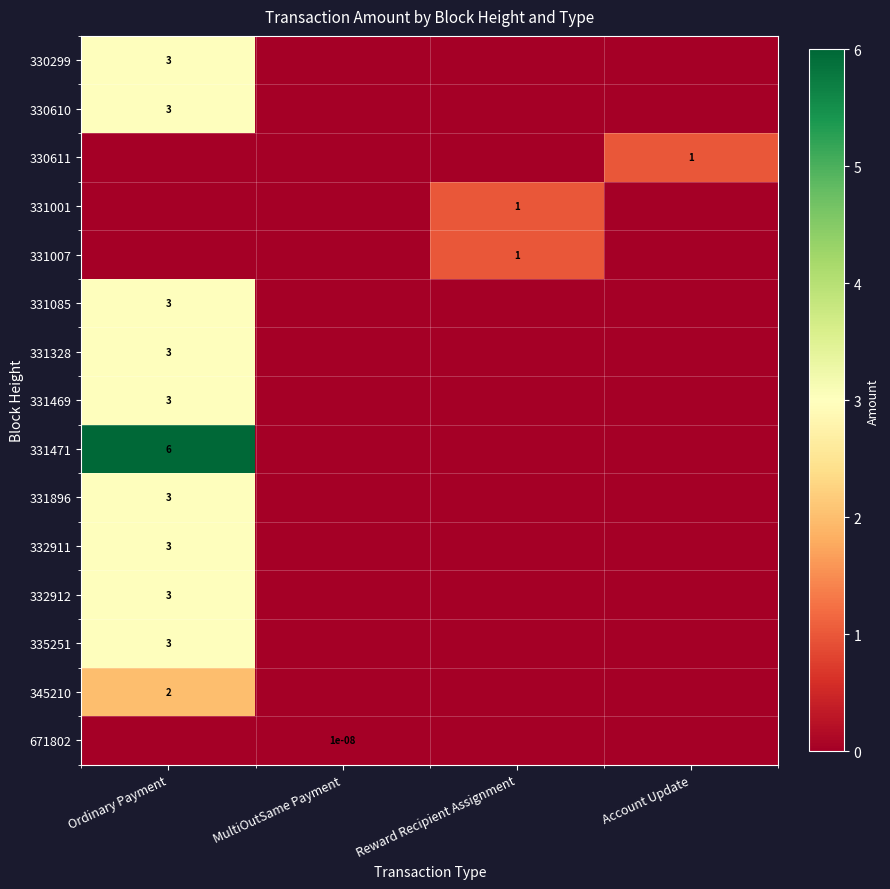

True or false: 330611 has a value of 1.0 at Account Update.

True